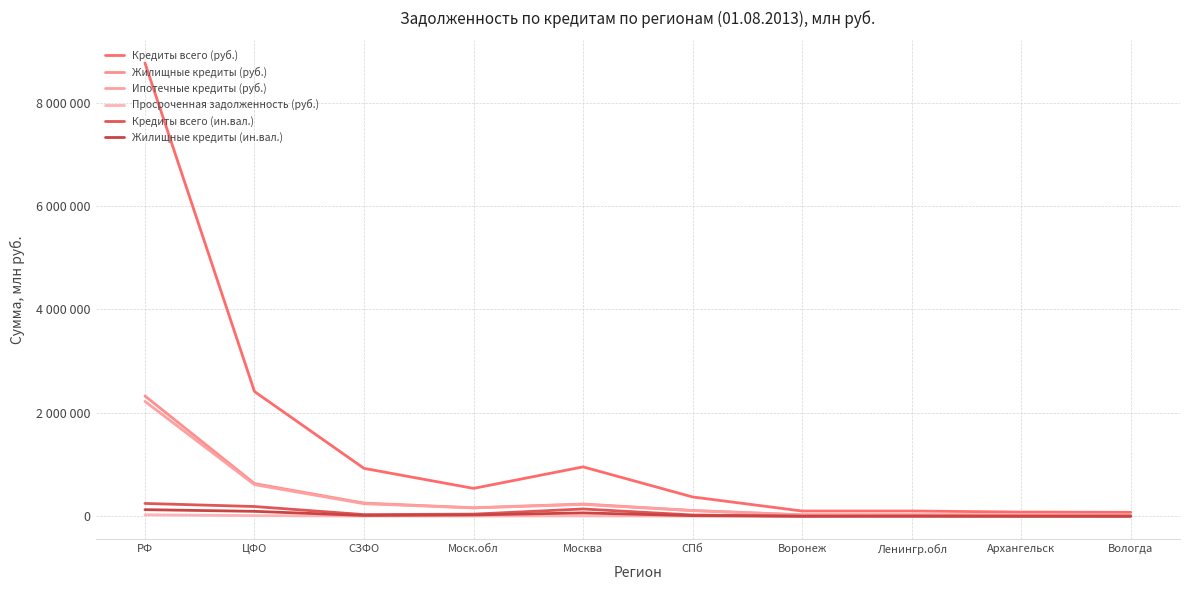

Reading left to right, list all the values displayed in this chart.

Кредиты всего (руб.): РФ=8768448	ЦФО=2412012	СЗФО=925745	Моск.обл=538474	Москва=954856	СПб=372712	Воронеж=100458	Ленингр.обл=100702	Архангельск=80390	Вологда=75013
Жилищные кредиты (руб.): РФ=2326601	ЦФО=631566	СЗФО=254052	Моск.обл=163252	Москва=236309	СПб=111180	Воронеж=26501	Ленингр.обл=26151	Архангельск=24432	Вологда=22124
Ипотечные кредиты (руб.): РФ=2221524	ЦФО=610944	СЗФО=242875	Моск.обл=160512	Москва=228694	СПб=107878	Воронеж=25013	Ленингр.обл=25595	Архангельск=23742	Вологда=21455
Просроченная задолженность (руб.): РФ=27325	ЦФО=11376	СЗФО=2232	Моск.обл=3388	Москва=6203	СПб=1319	Воронеж=311	Ленингр.обл=311	Архангельск=70	Вологда=169
Кредиты всего (ин.вал.): РФ=247037	ЦФО=187779	СЗФО=31296	Моск.обл=40178	Москва=140122	СПб=23509	Воронеж=875	Ленингр.обл=3312	Архангельск=320	Вологда=363
Жилищные кредиты (ин.вал.): РФ=126944	ЦФО=94370	СЗФО=14825	Моск.обл=25194	Москва=64313	СПб=11576	Воронеж=474	Ленингр.обл=1328	Архангельск=247	Вологда=277